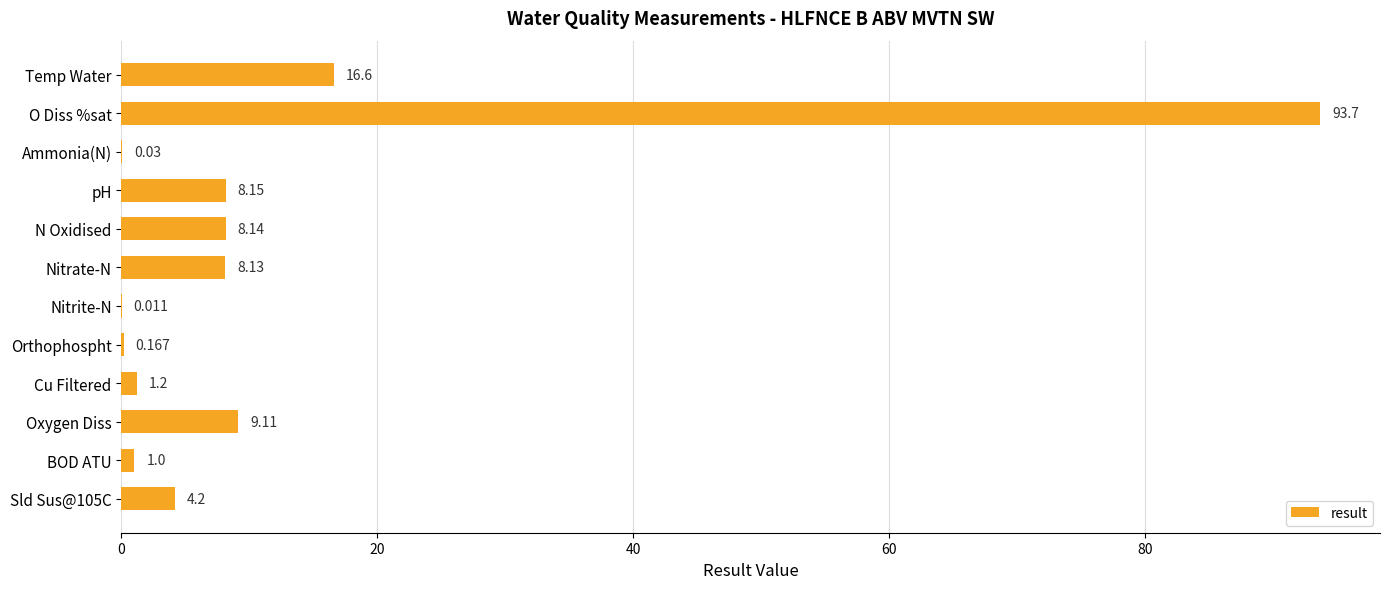

At which label is the value closest to 46?

Temp Water